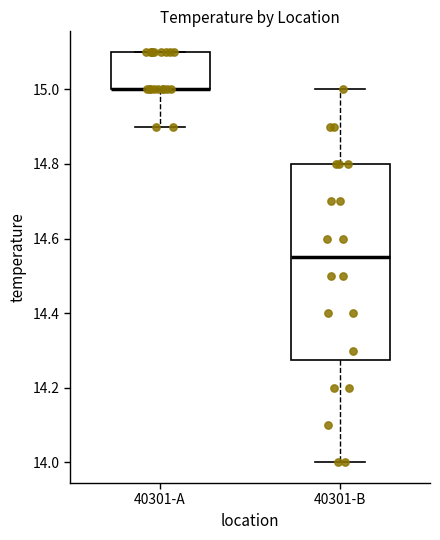

Which box is the tallest, from its lower edge to its upper edge?

40301-B